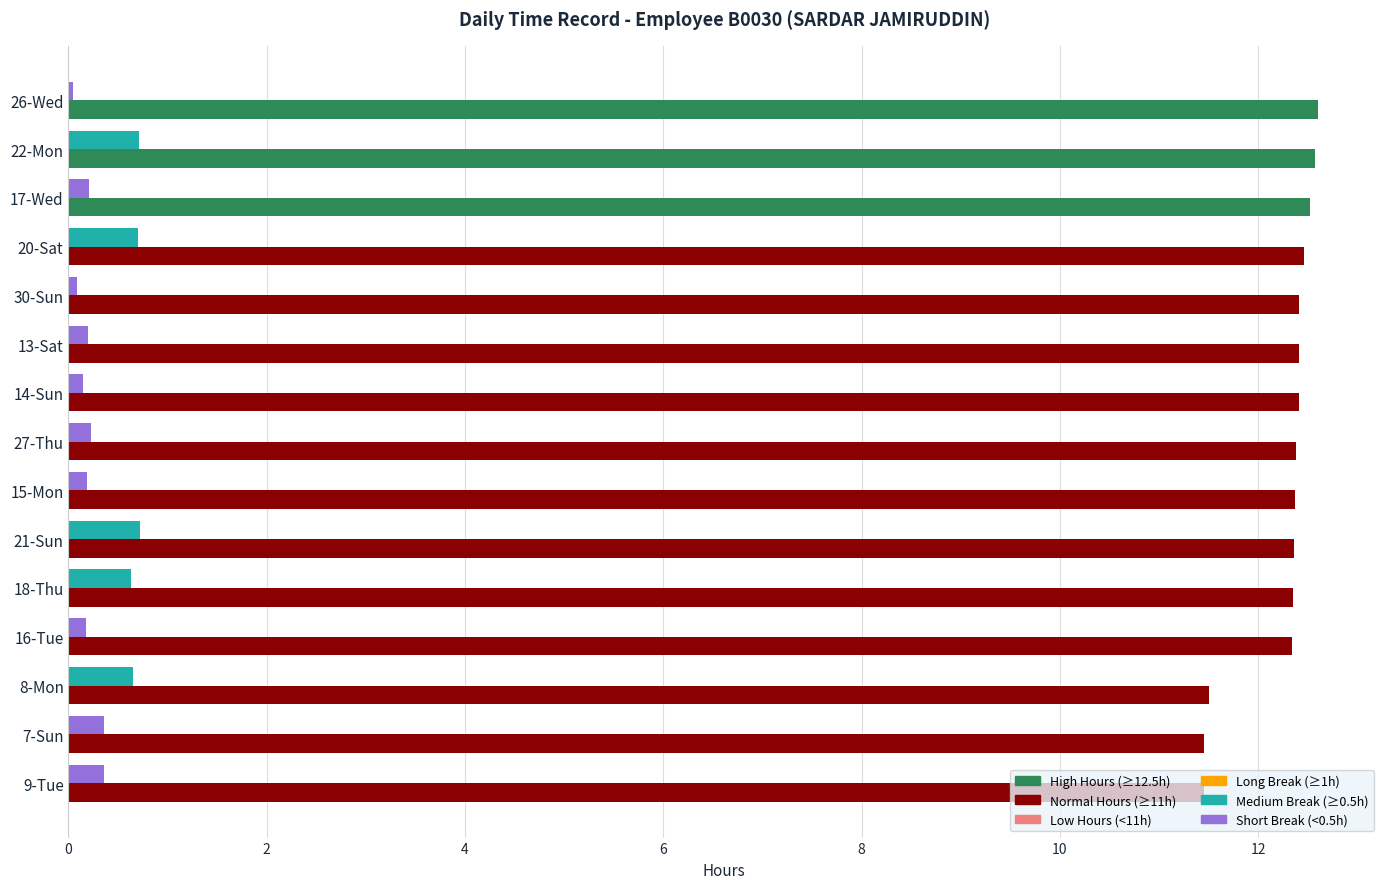

What is the total value across all series at 7-Sun?

11.8